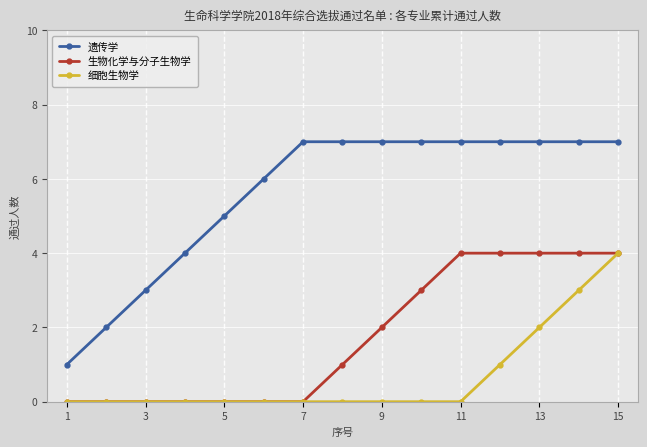

List the series in order of their overall mean, lowest first.

细胞生物学, 生物化学与分子生物学, 遗传学